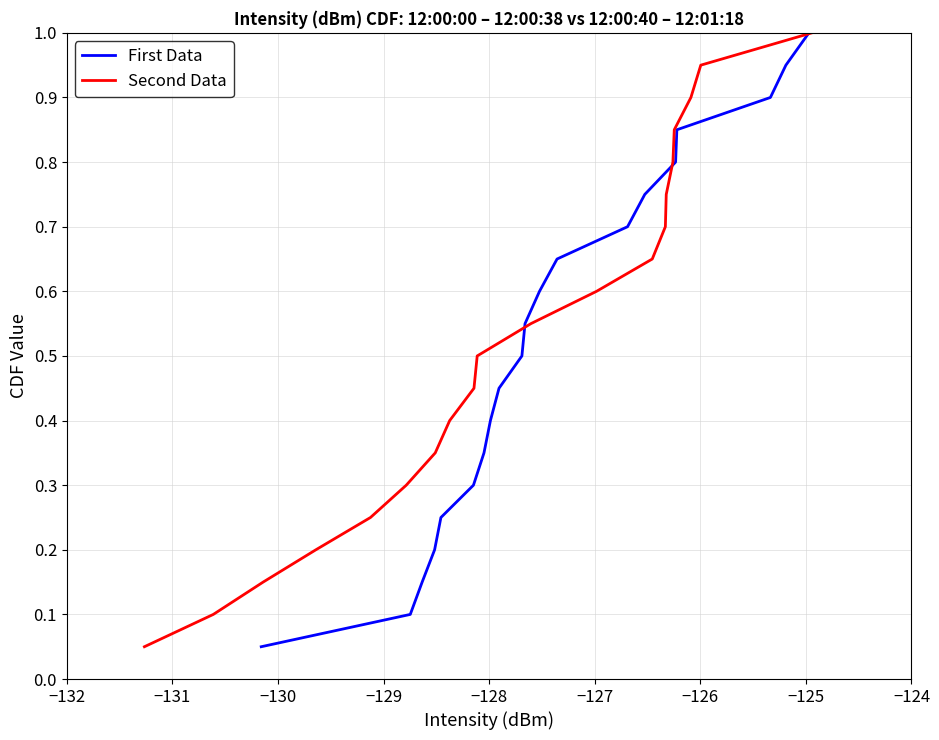

What is the maximum value for Second Data?

1.0